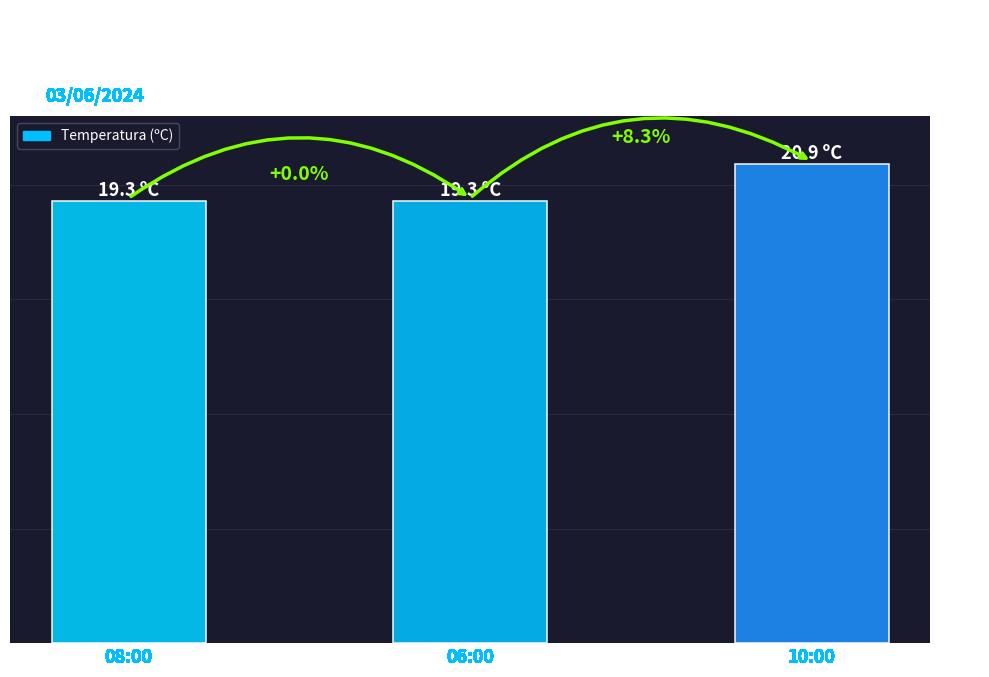

True or false: the data shows 20.9 at 10:00.

True